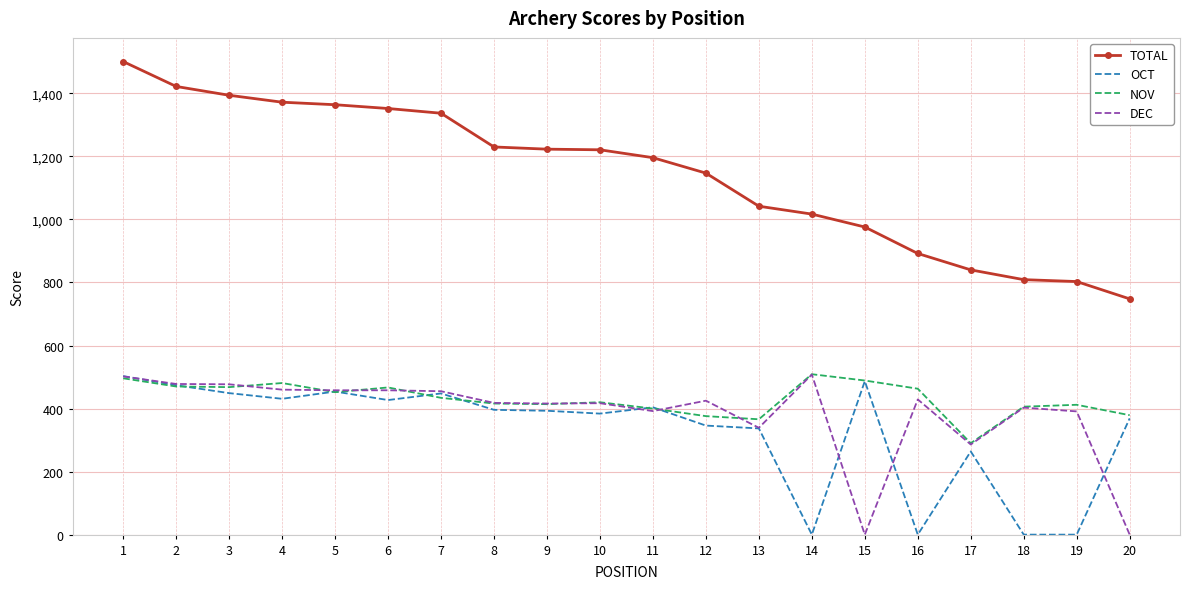

What is the lowest value of the NOV series?

290